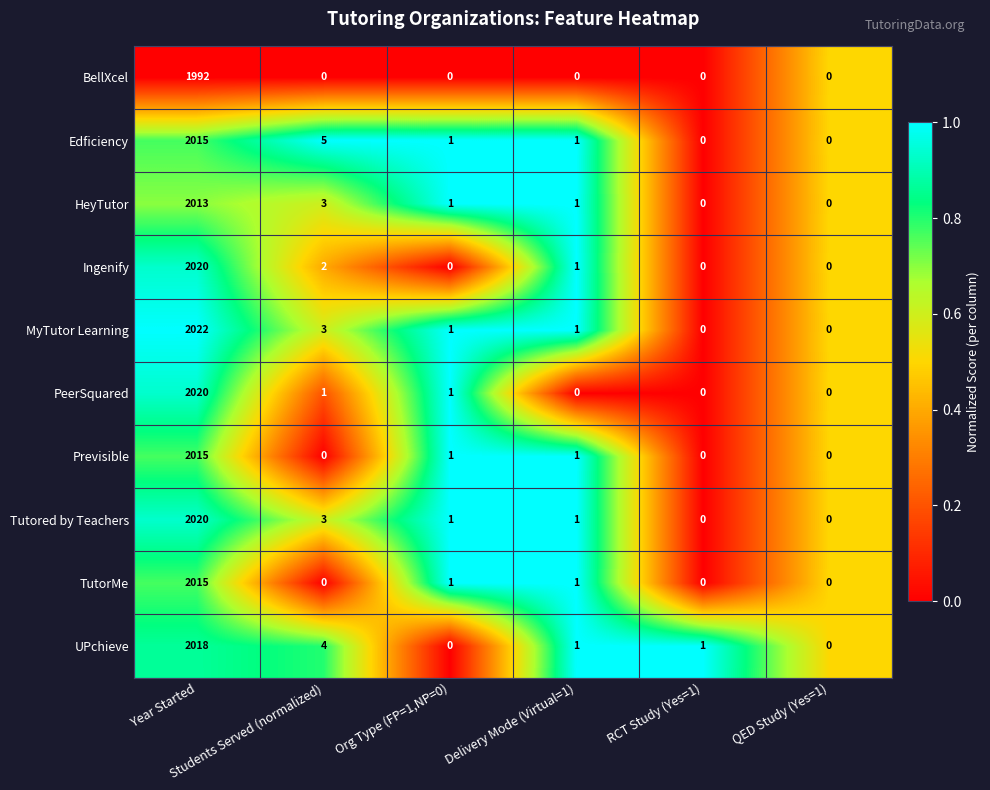

What is the maximum value shown in the chart?

2022